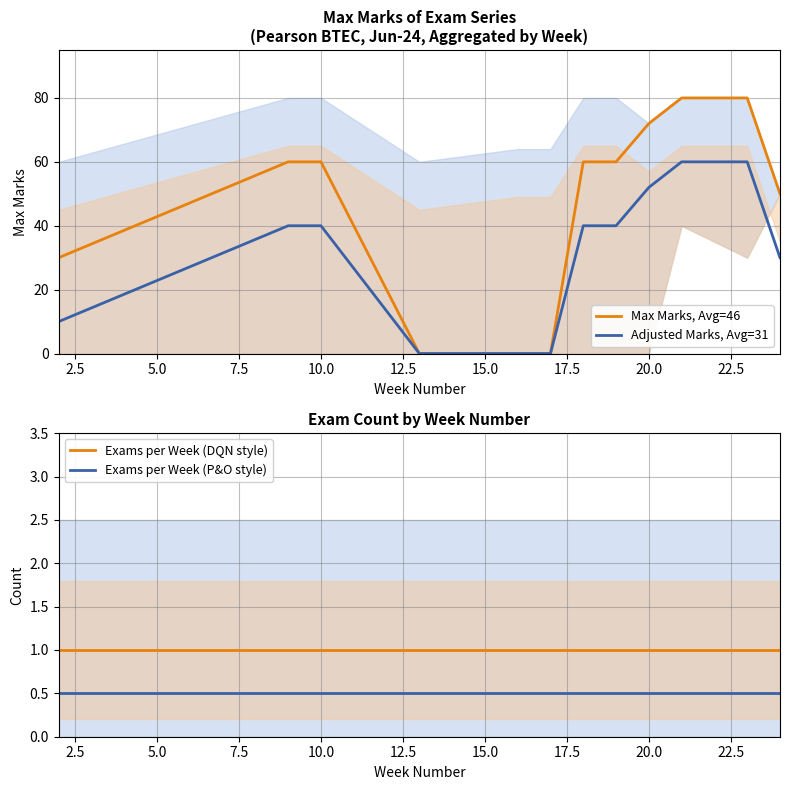

What is the value of the Exams per Week (P&O style) point at the 11th from the left?

0.5